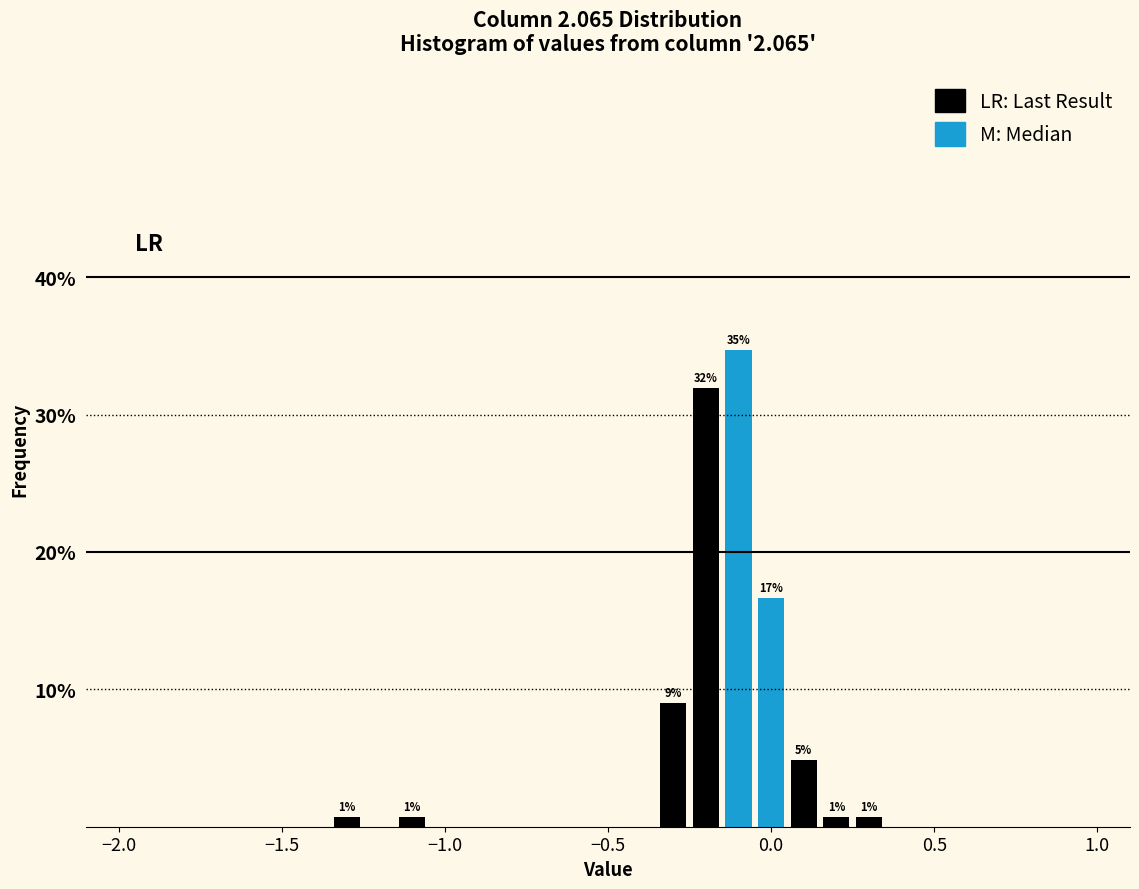

Read against the x-axis, roughly where is the centre of the tallest bar?

-0.10